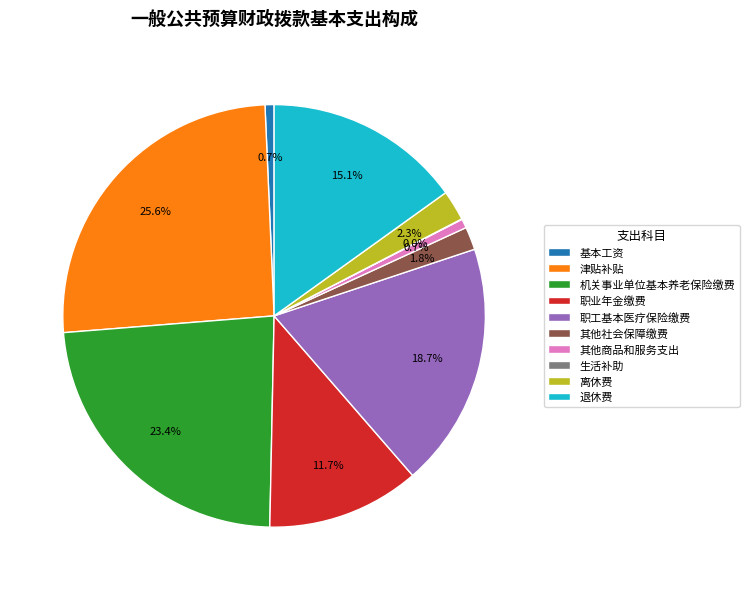

To the nearest percent, what is the average slice percentage?

10%